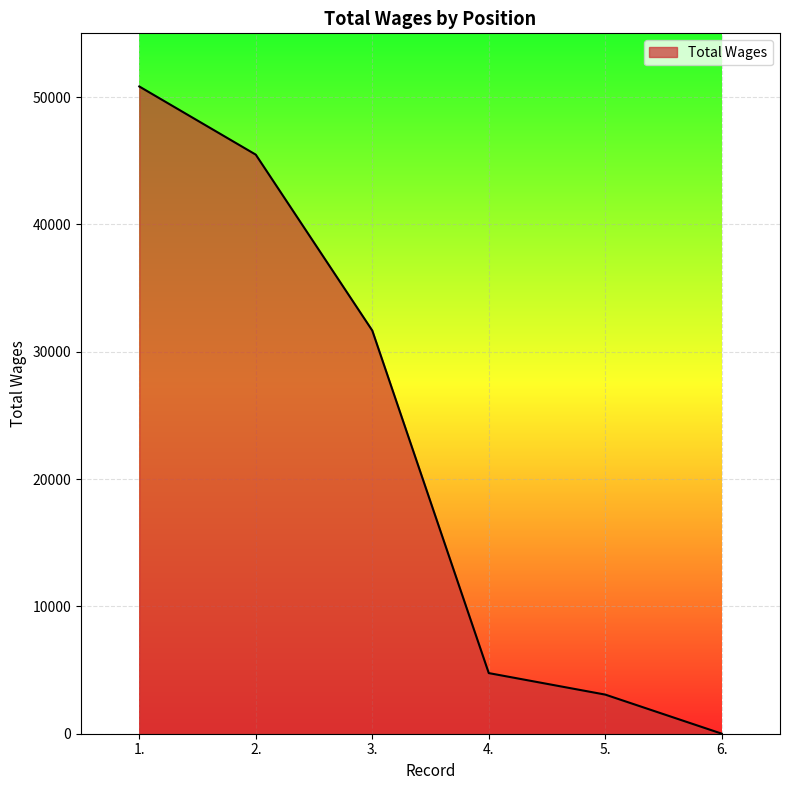

Is it true that the value at 1. is 50827?

True